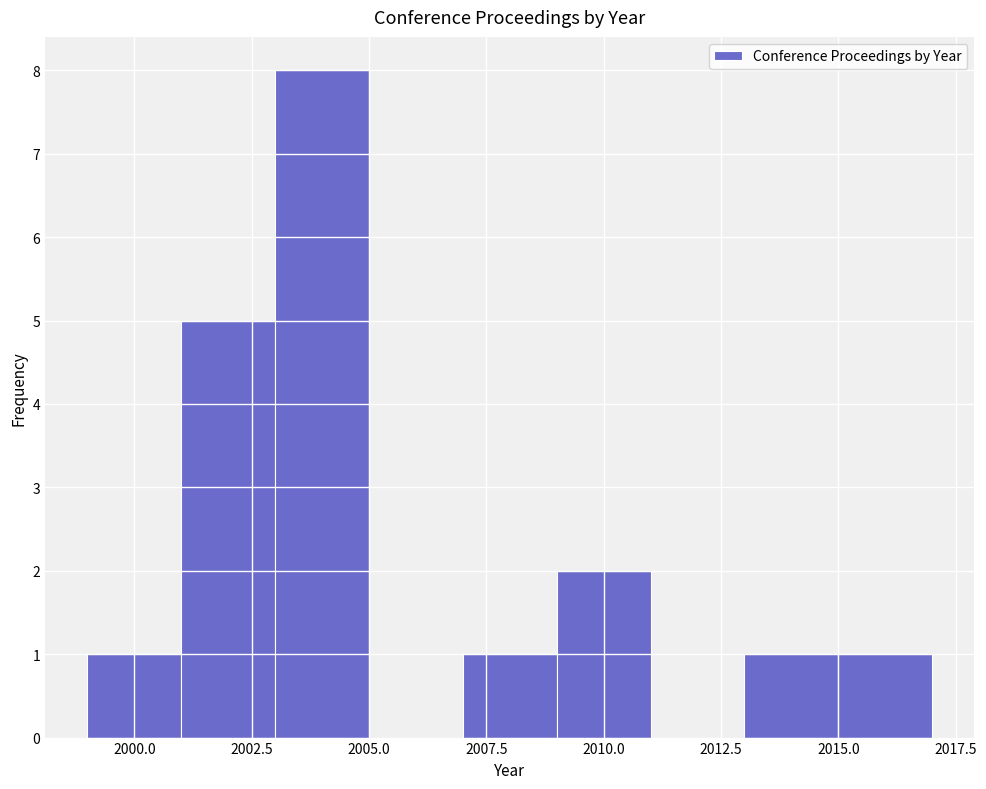

Reading left to right, transcribe this chart: for each bar, give the range it covers on the x-axis and its height. The values are not printed on the chart, so give them approximately, as read against the axis.

1999 to 2001: 1
2001 to 2003: 5
2003 to 2005: 8
2005 to 2007: 0
2007 to 2009: 1
2009 to 2011: 2
2011 to 2013: 0
2013 to 2015: 1
2015 to 2017: 1